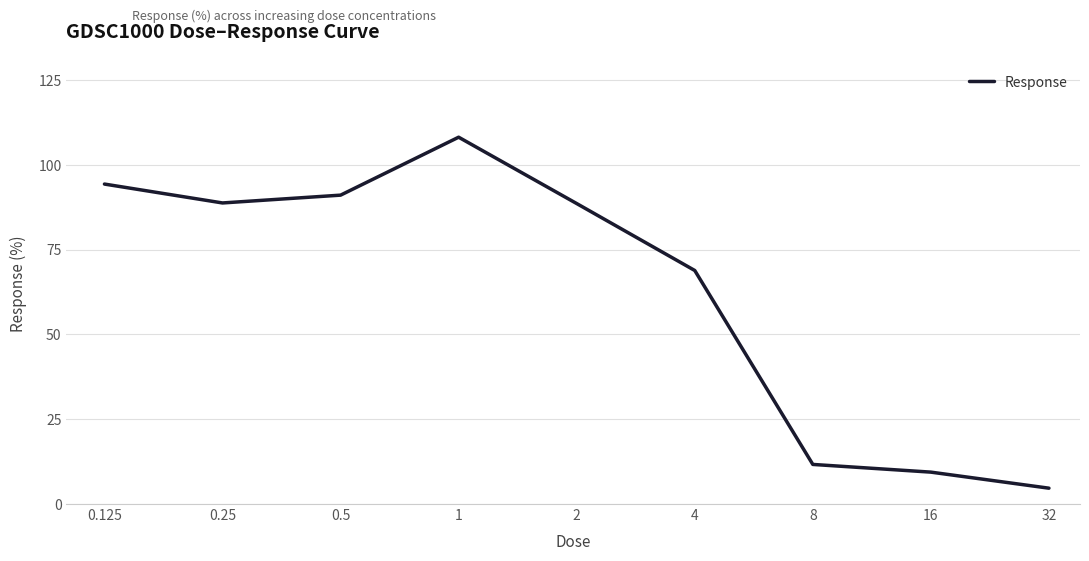

What is the sum of all values?

565.4